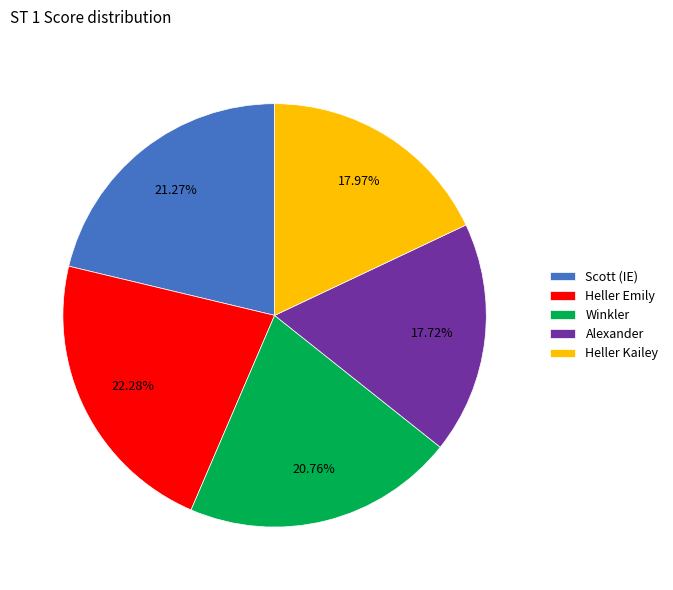

Approximately how many times larger is the value at Scott (IE) compared to Winkler?

1.0